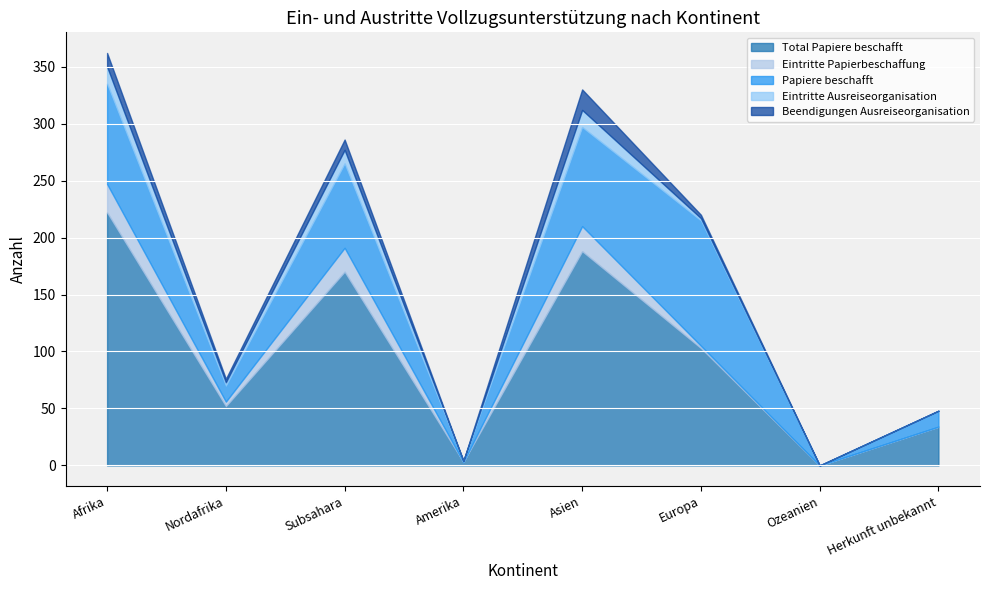

Reading left to right, extract all data points from this chart.

Total Papiere beschafft: 222	52	170	3	188	103	0	34
Eintritte Papierbeschaffung: 25	4	21	0	22	2	0	0
Papiere beschafft: 88	14	74	1	87	110	0	14
Eintritte Ausreiseorganisation: 15	3	12	0	15	2	0	0
Beendigungen Ausreiseorganisation: 12	3	9	0	18	3	0	0